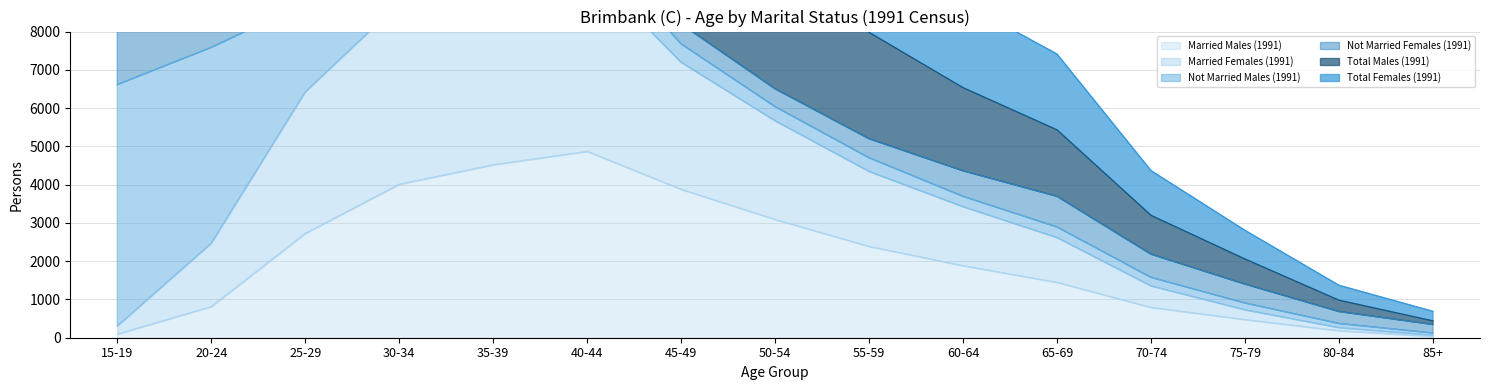

What is the label of the 8th point from the left?

50-54